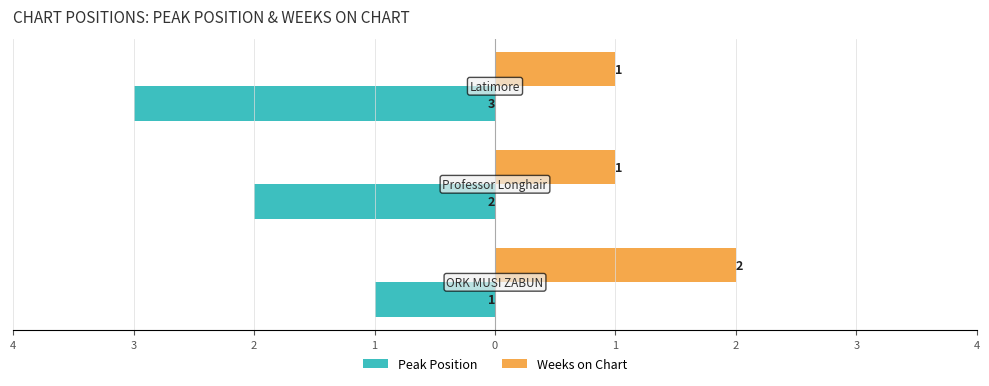

What are all the series names shown in the legend?

Peak Position, Weeks on Chart